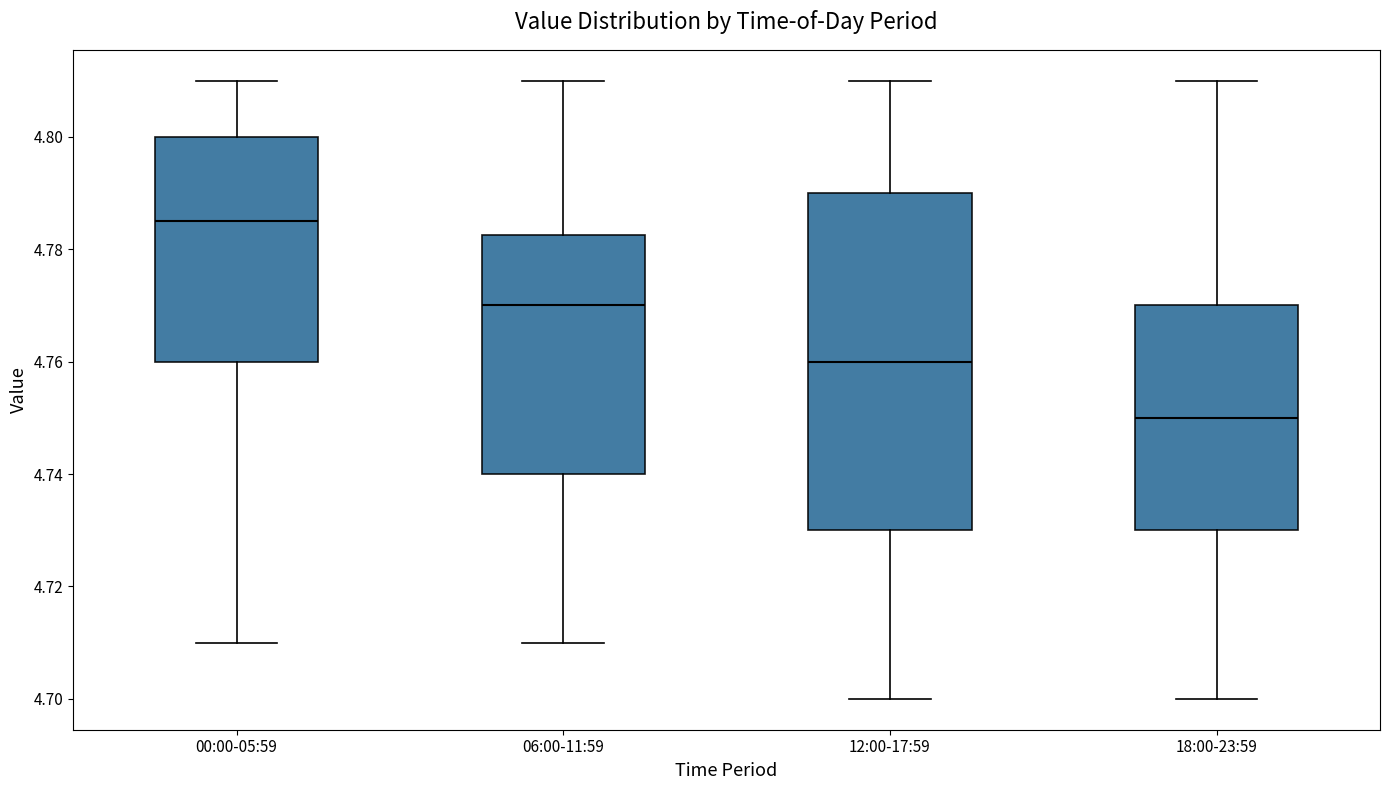

Comparing the boxes themselves (not the whiskers), which one is the tallest?

12:00-17:59